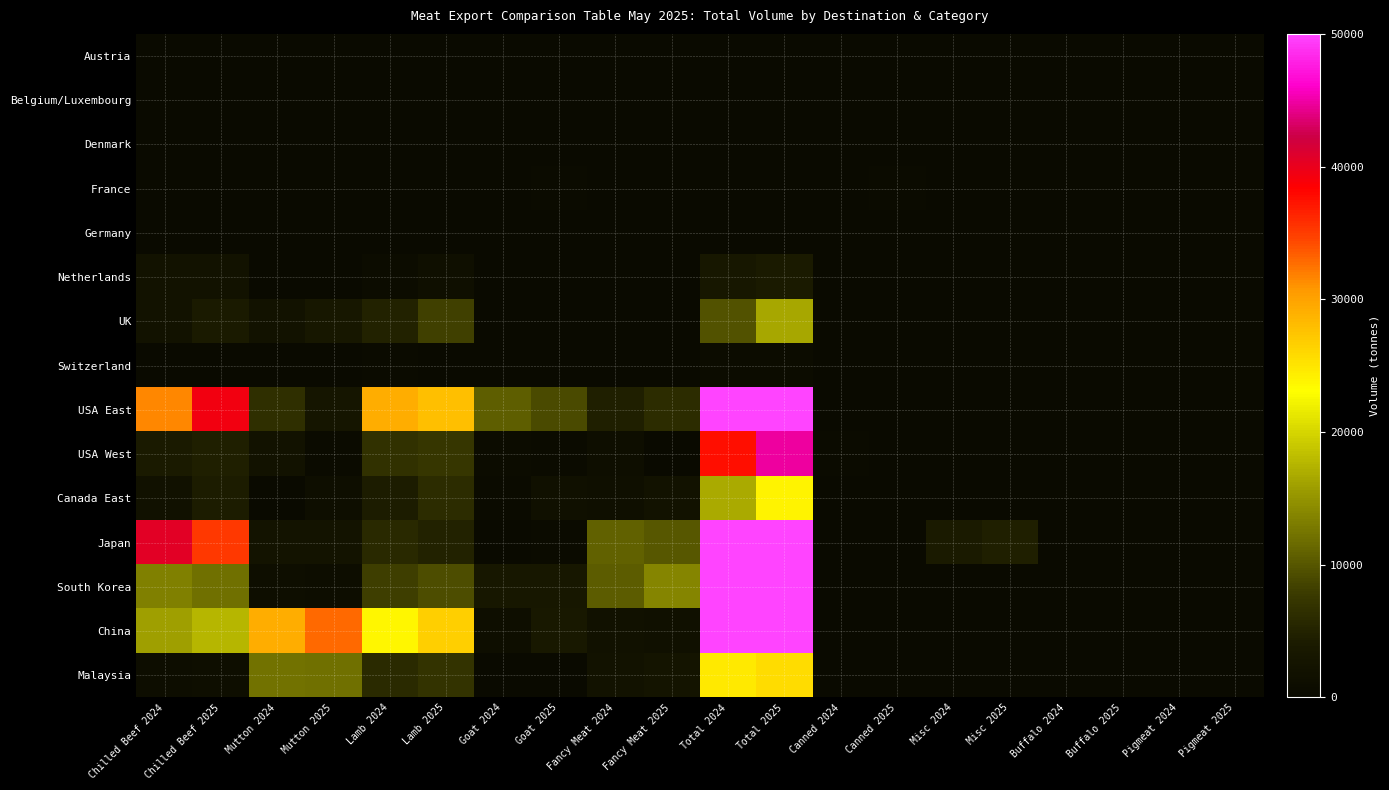

At which category is the sum across all series the highest?

Total 2025